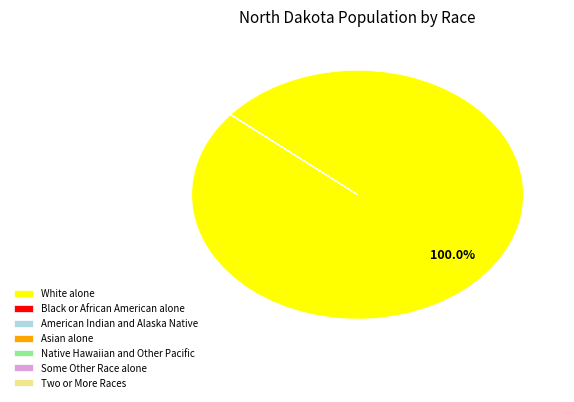

Which category has the biggest portion of the pie?

White alone